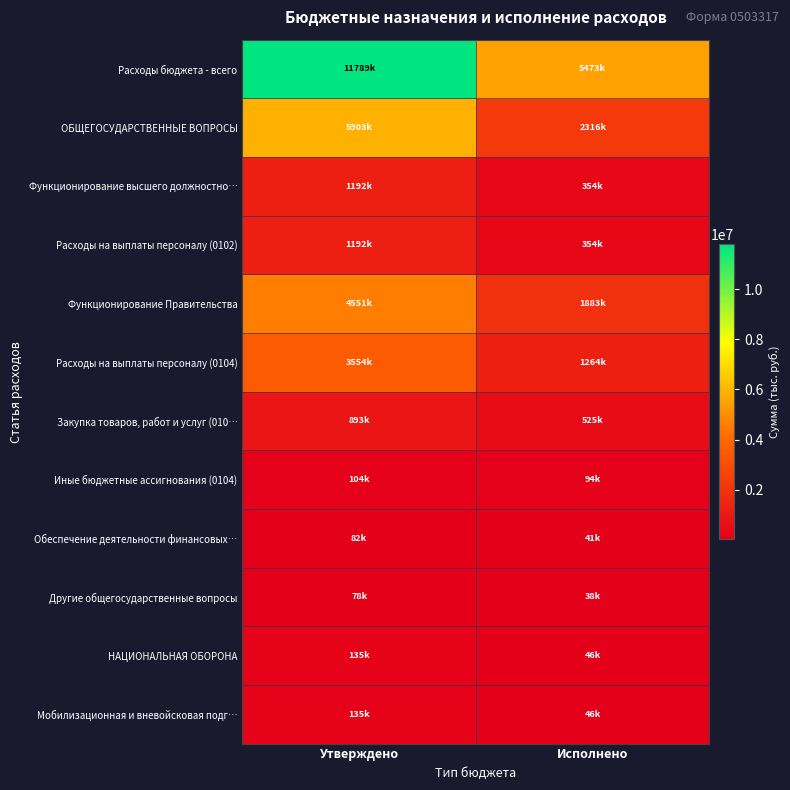

Reading left to right, what are all the values shown in this chart?

Расходы бюджета - всего: Утверждено=11789364.2	Исполнено=5473100.8
ОБЩЕГОСУДАРСТВЕННЫЕ ВОПРОСЫ: Утверждено=5902910.2	Исполнено=2315548.6
Функционирование высшего должностно…: Утверждено=1192351.2	Исполнено=353683.3
Расходы на выплаты персоналу (0102): Утверждено=1192351.2	Исполнено=353683.3
Функционирование Правительства: Утверждено=4550798.0	Исполнено=1882948.9
Расходы на выплаты персоналу (0104): Утверждено=3553543.6	Исполнено=1263796.6
Закупка товаров, работ и услуг (010…: Утверждено=893254.4	Исполнено=524824.7
Иные бюджетные ассигнования (0104): Утверждено=104000.0	Исполнено=94327.7
Обеспечение деятельности финансовых…: Утверждено=81561.0	Исполнено=40780.5
Другие общегосударственные вопросы: Утверждено=78200.0	Исполнено=38135.8
НАЦИОНАЛЬНАЯ ОБОРОНА: Утверждено=134800.0	Исполнено=45759.6
Мобилизационная и вневойсковая подг…: Утверждено=134800.0	Исполнено=45759.6